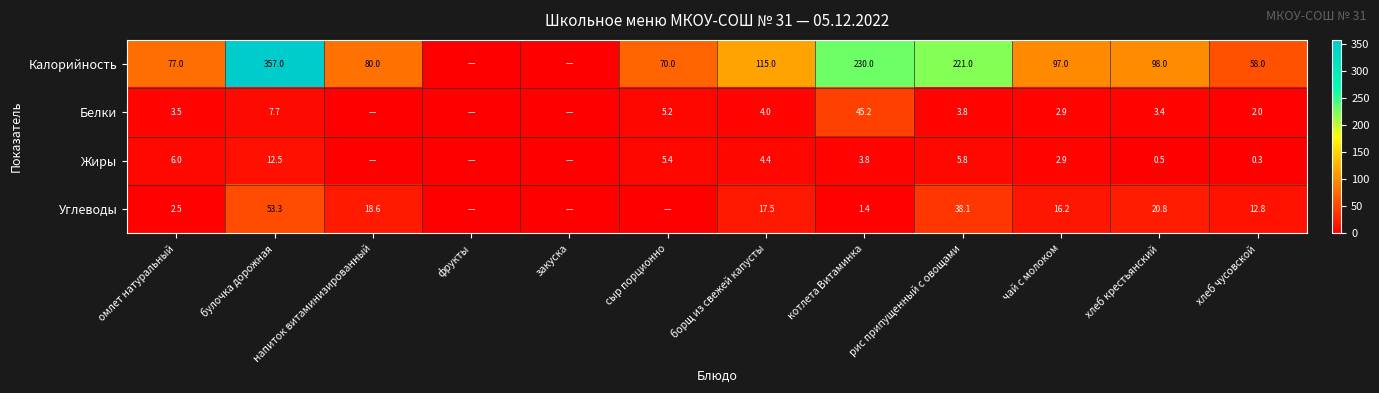

What is the sum of the Углеводы values at борщ из свежей капусты and чай с молоком?

33.7